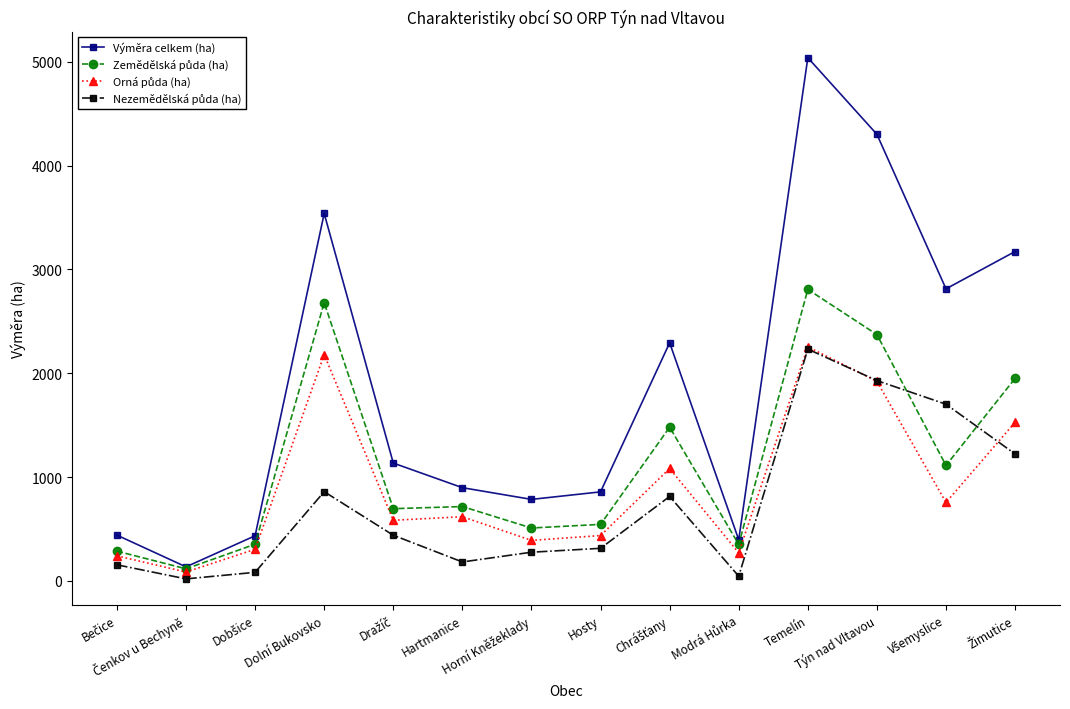

Which series has the widest spread of values?

Výměra celkem (ha)